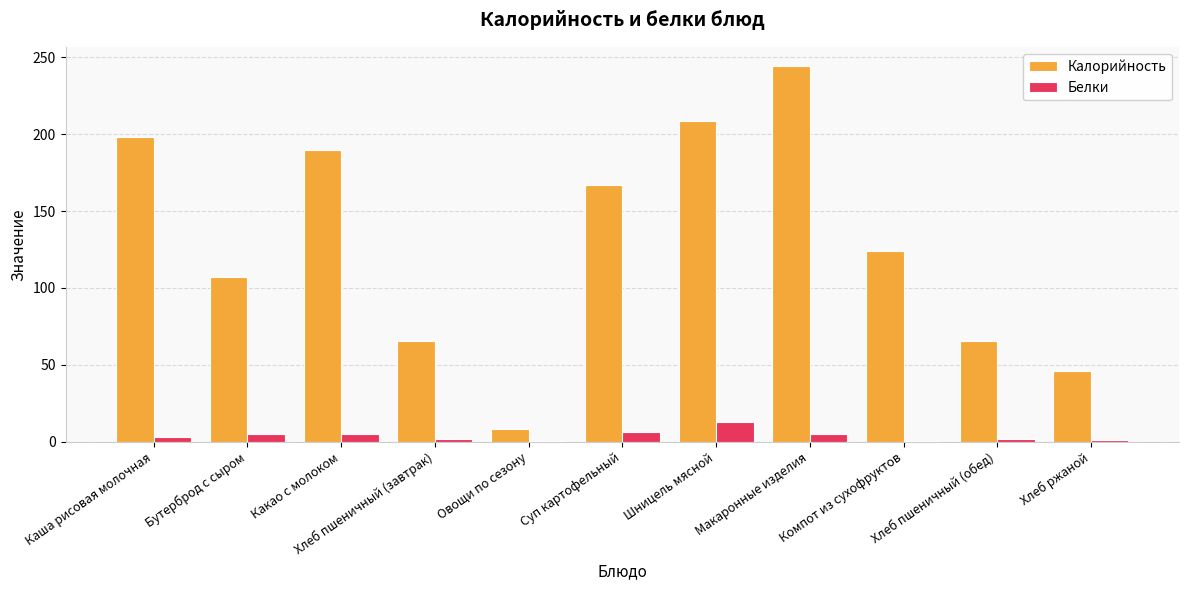

Which label corresponds to the largest value in the chart?

Макаронные изделия